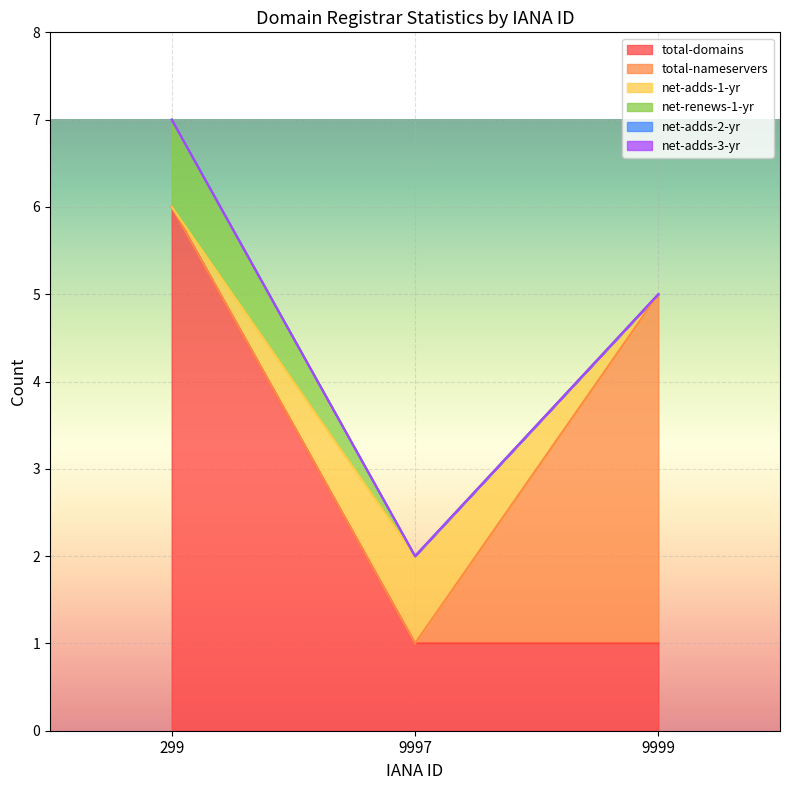

How many lines are shown in the chart?

6